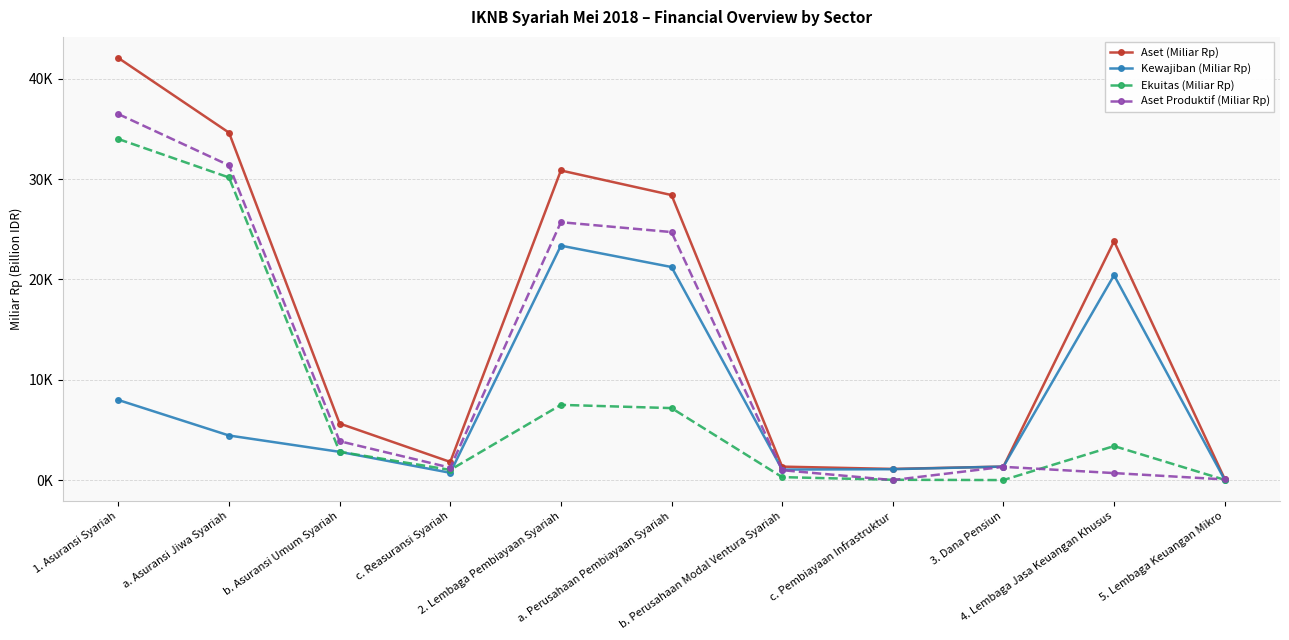

At how many categories does at least one series exceed 9120?

5